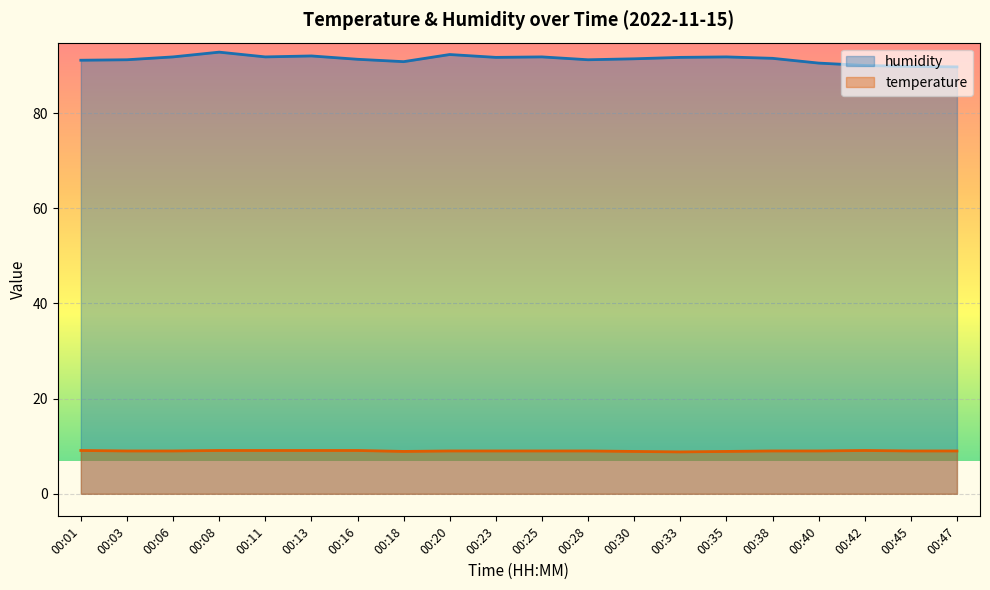

At which label does humidity first exceed 91?

00:01